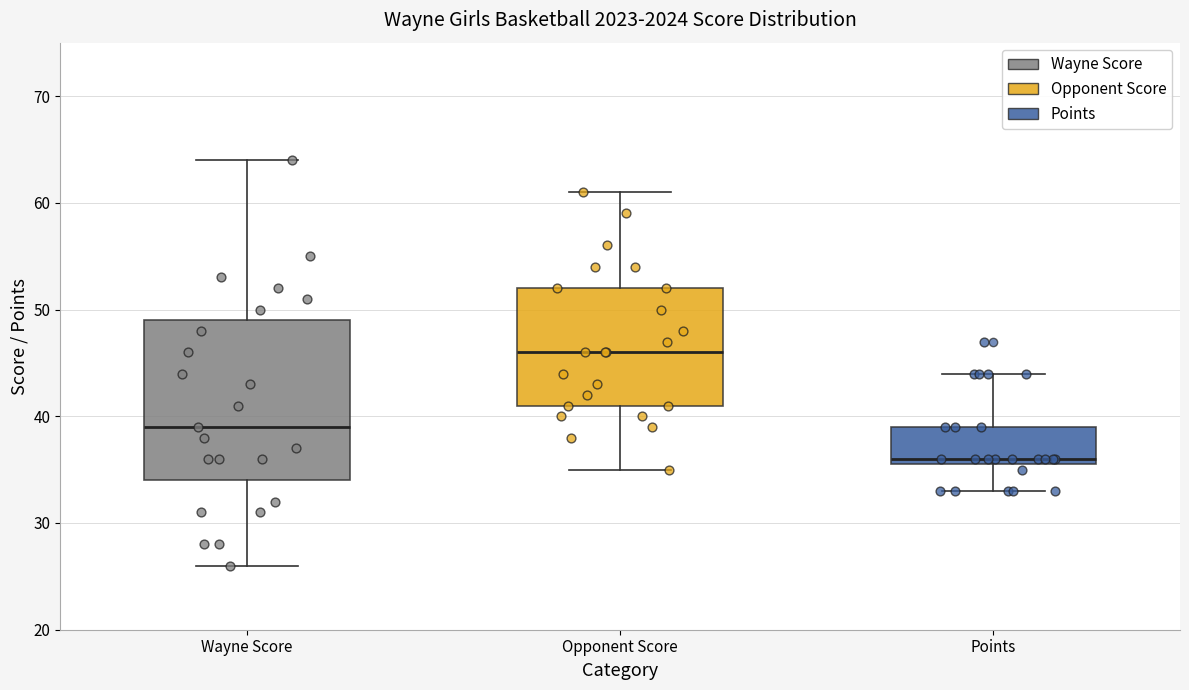

Comparing the boxes themselves (not the whiskers), which one is the tallest?

Wayne Score